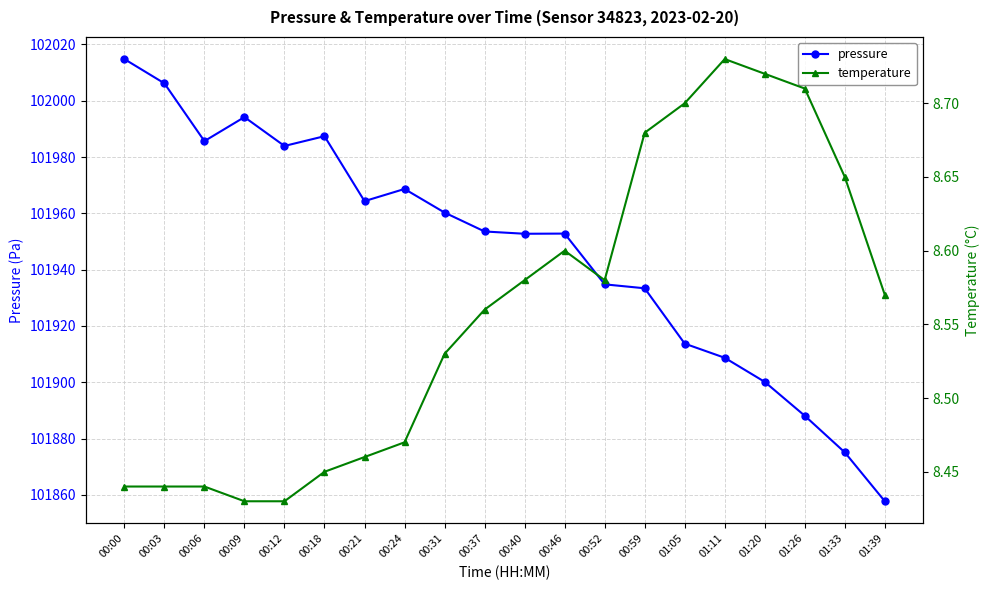

The temperature series shows 2.3 at 00:00. True or false?

False